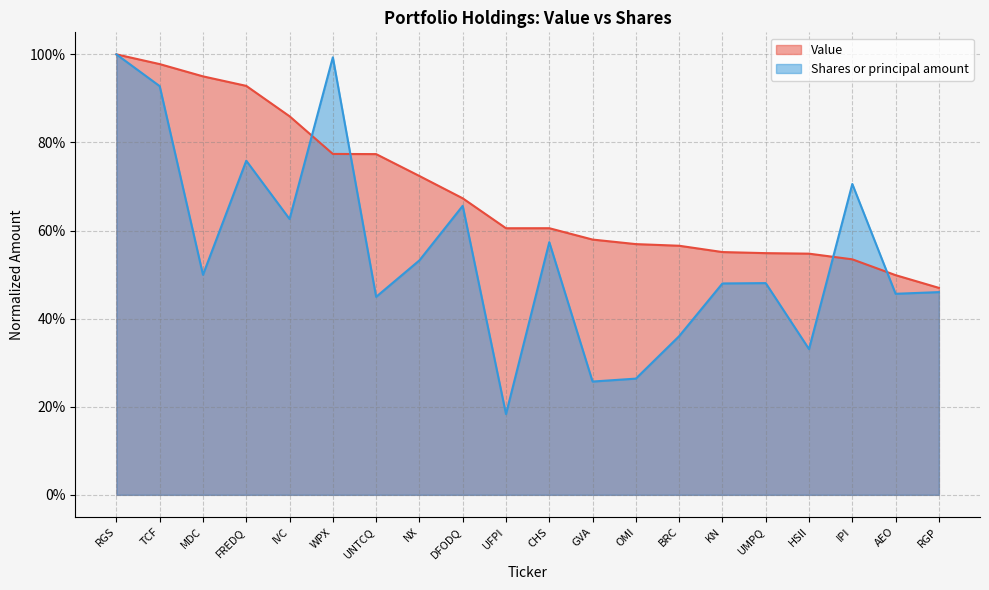

Reading right to left, extract all data points from this chart.

Value: 0.5	0.5	0.5	0.5	0.5	0.6	0.6	0.6	0.6	0.6	0.6	0.7	0.7	0.8	0.8	0.9	0.9	1.0	1.0	1.0
Shares or principal amount: 0.5	0.5	0.7	0.3	0.5	0.5	0.4	0.3	0.3	0.6	0.2	0.7	0.5	0.4	1.0	0.6	0.8	0.5	0.9	1.0